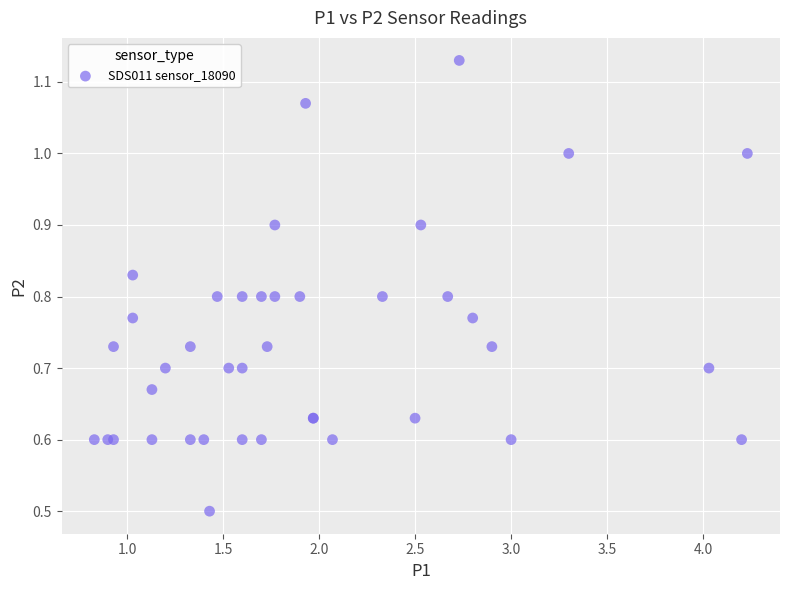

What Y value in the scatter plot is closest to 0?

0.5